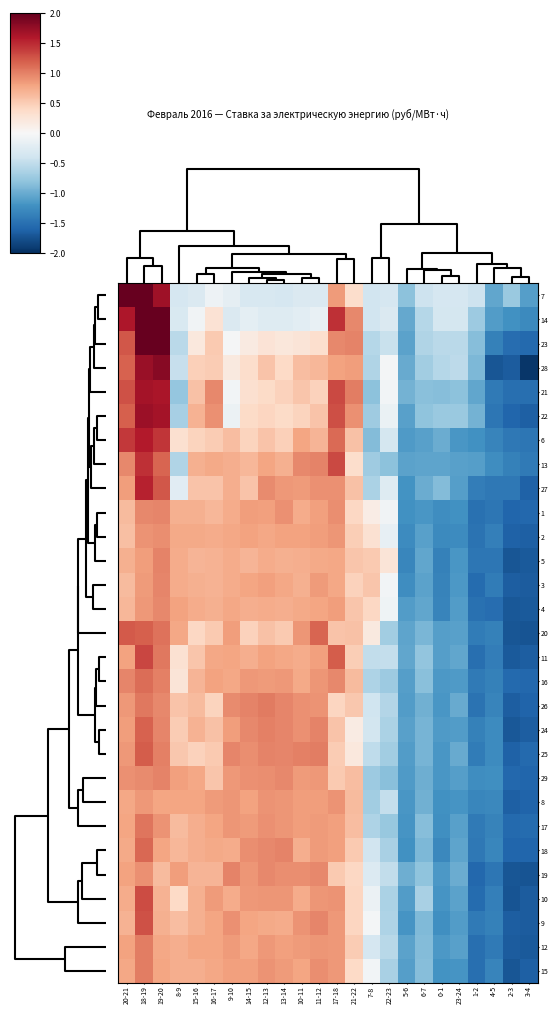

What is the total value across all series at 10-11?

20.4